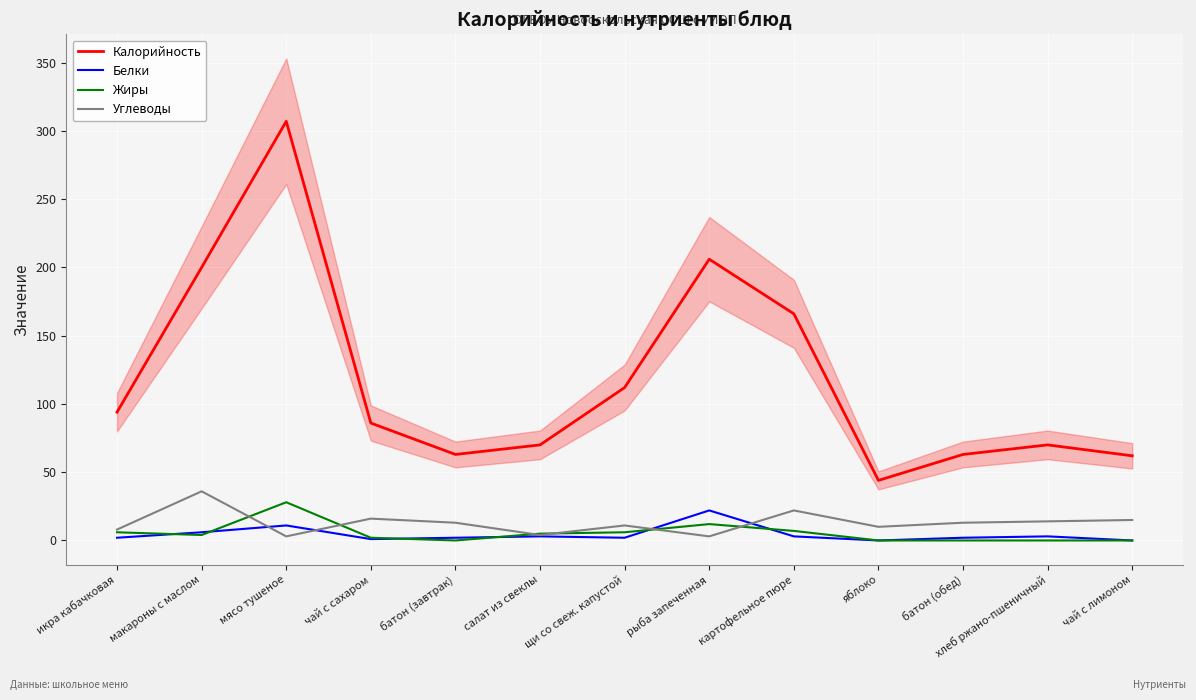

Reading left to right, extract all data points from this chart.

Калорийность: 94	200	307	86	63	70	112	206	166	44	63	70	62
Белки: 2	6	11	1	2	3	2	22	3	0	2	3	0
Жиры: 6	4	28	2	0	5	6	12	7	0	0	0	0
Углеводы: 8	36	3	16	13	4	11	3	22	10	13	14	15